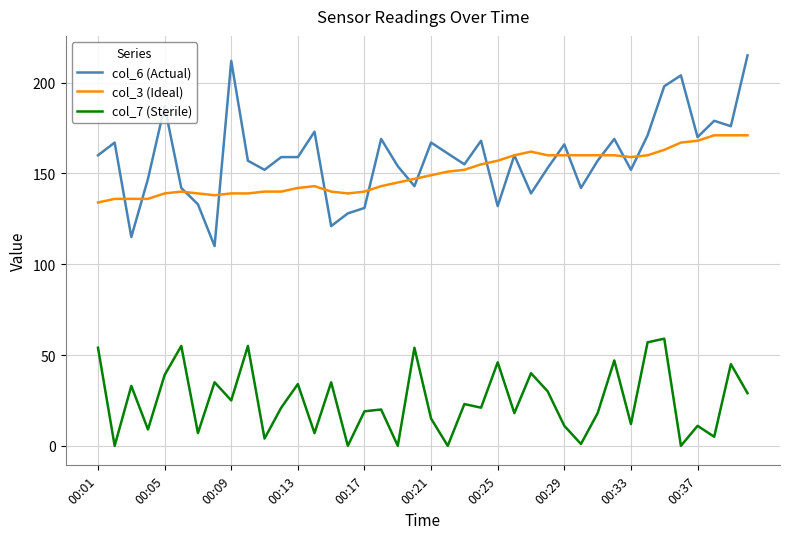

Reading right to left, extract all data points from this chart.

col_6 (Actual): 215	176	179	170	204	198	171	152	169	157	142	166	153	139	160	132	168	155	161	167	143	154	169	131	128	121	173	159	159	152	157	212	110	133	142	187	147	115	167	160
col_3 (Ideal): 171	171	171	168	167	163	160	159	160	160	160	160	160	162	160	157	155	152	151	149	147	145	143	140	139	140	143	142	140	140	139	139	138	139	140	139	136	136	136	134
col_7 (Sterile): 29	45	5	11	0	59	57	12	47	18	1	11	30	40	18	46	21	23	0	15	54	0	20	19	0	35	7	34	21	4	55	25	35	7	55	39	9	33	0	54